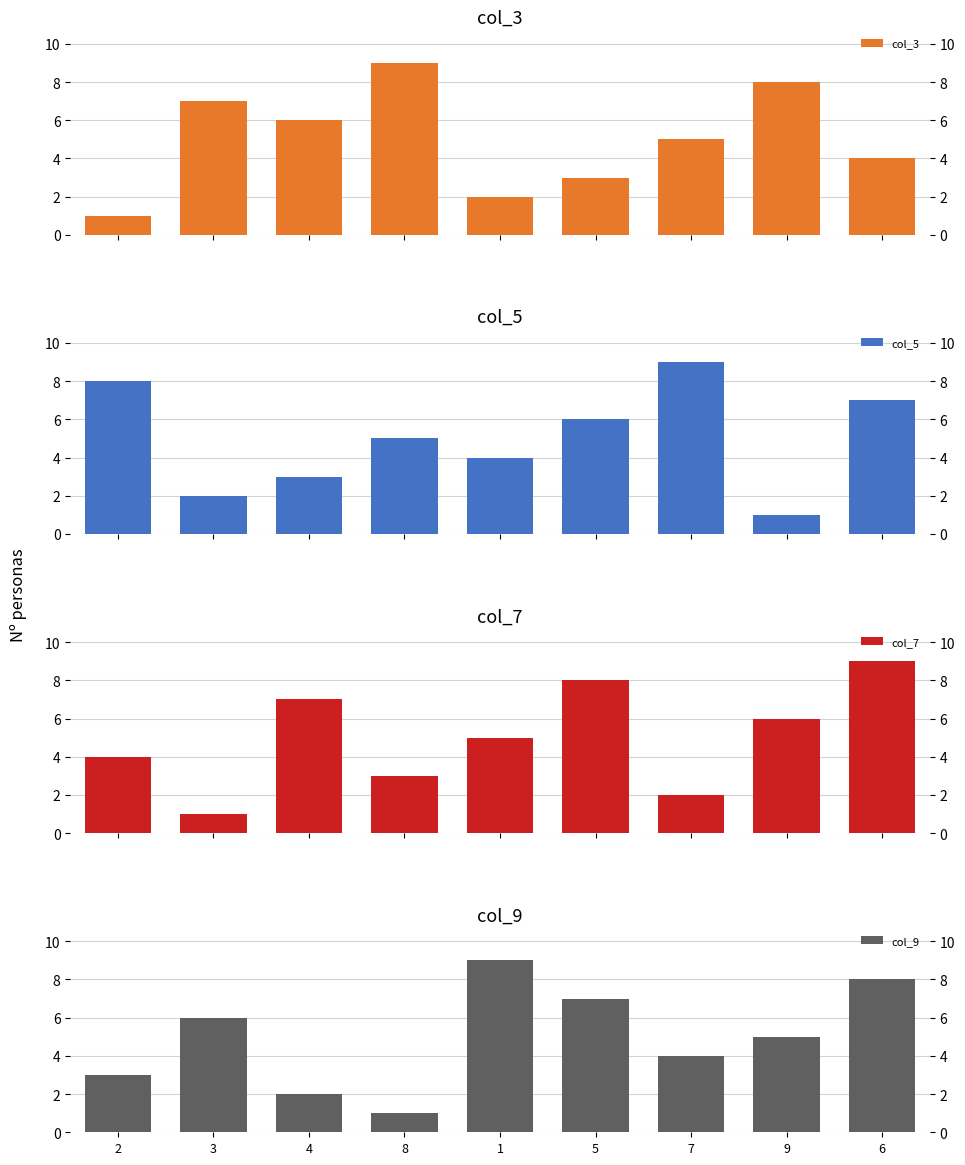

Read the col_7 value at 1.

5